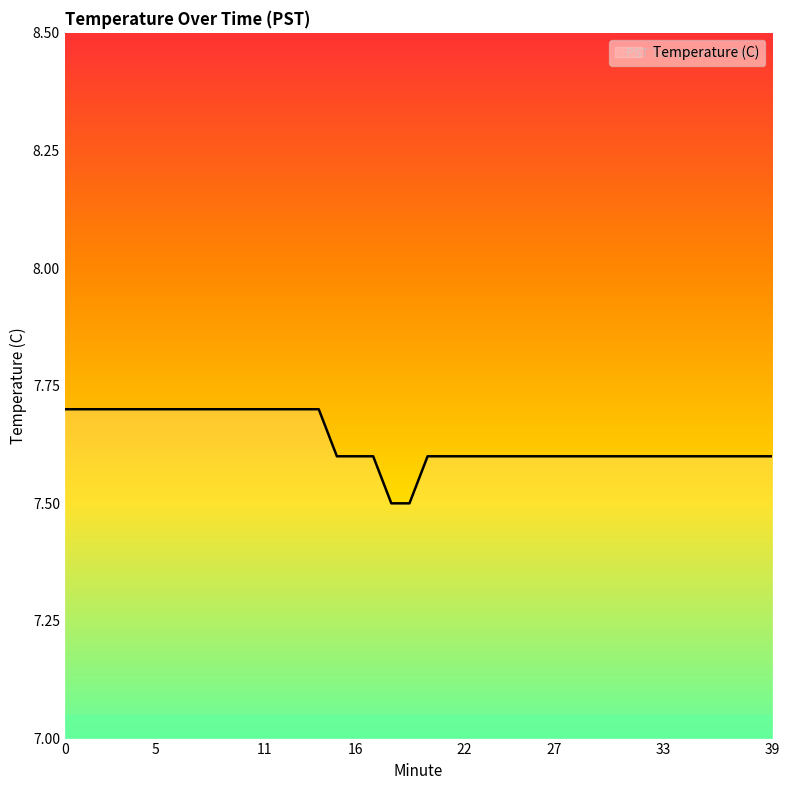

What is the maximum value shown in the chart?

7.7